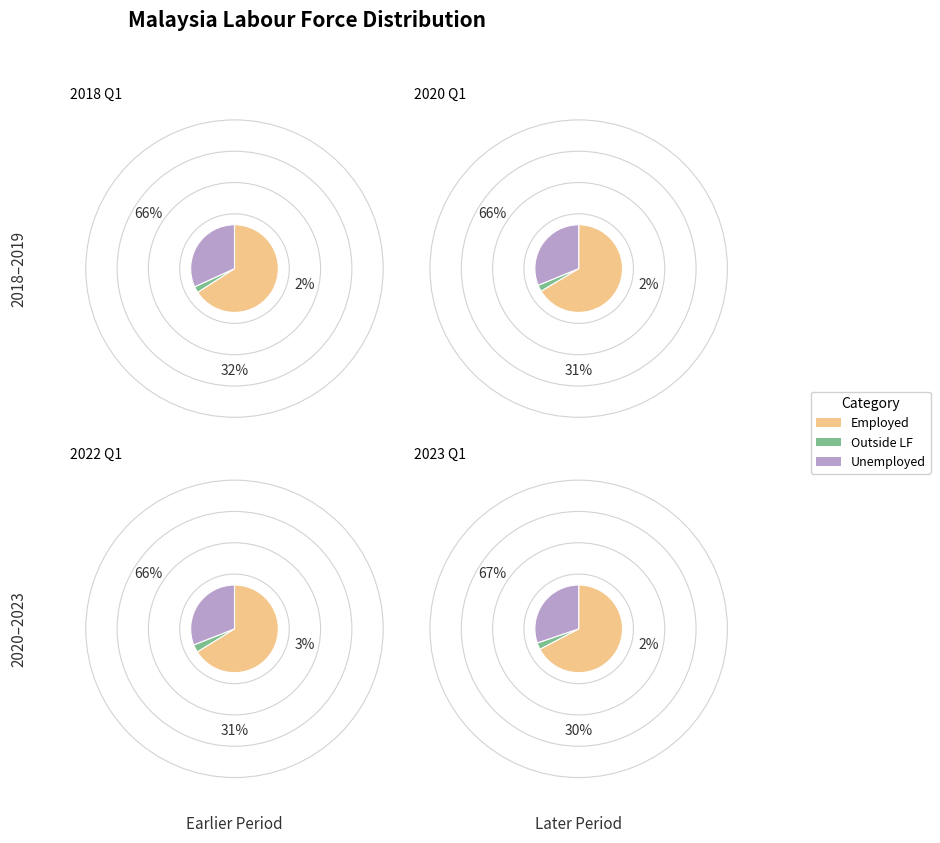

Between 2018 Q1 and 2020 Q1, which series saw the biggest shift?

Employed